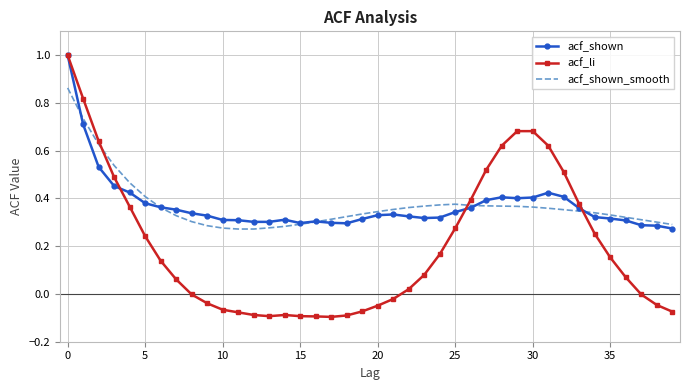

In acf_shown_smooth, how many points are higher than both neighbors (excluding endpoints)?

1